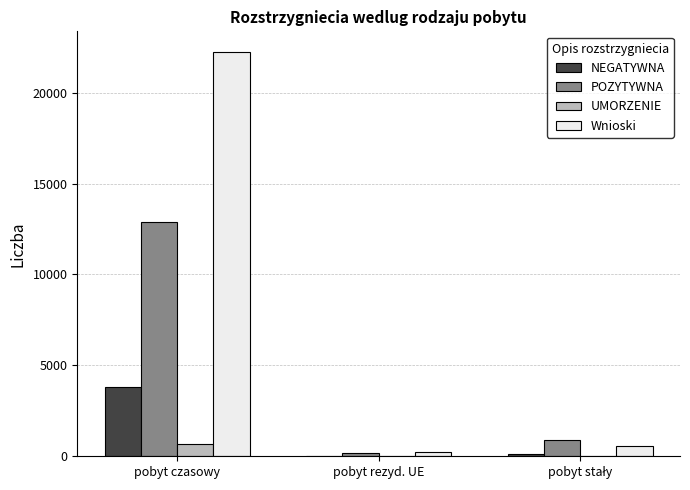

At which category is the sum across all series the highest?

pobyt czasowy